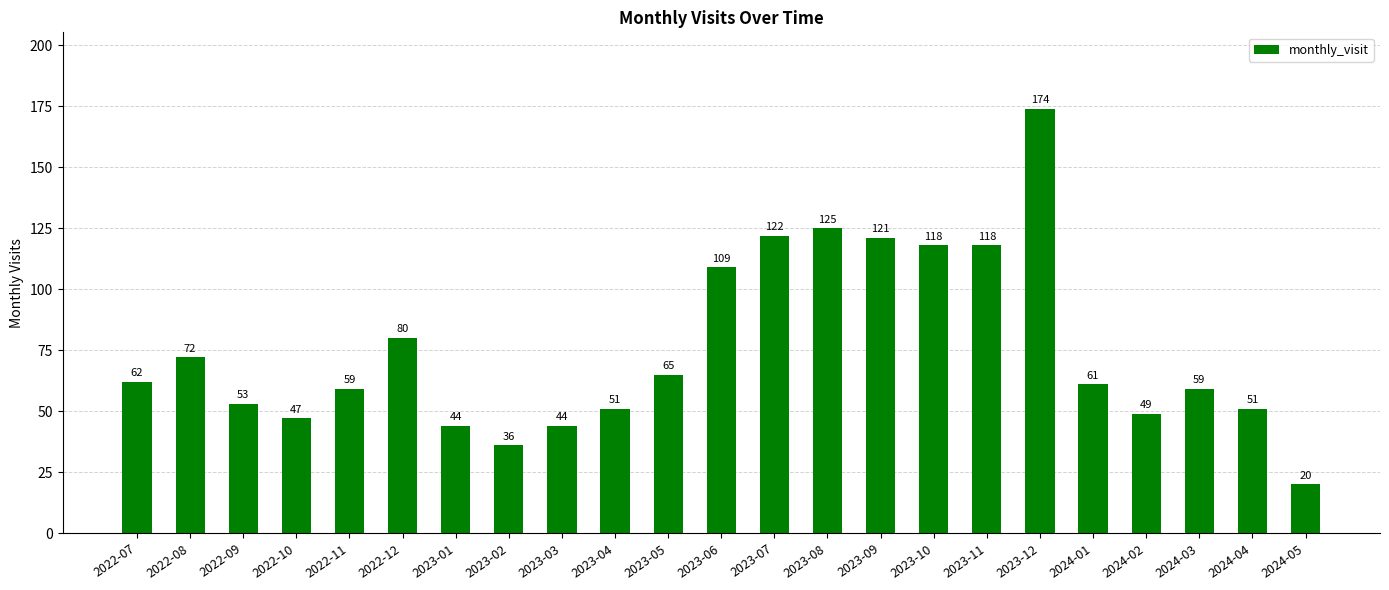

What is the sum of the values at 2023-01 and 2023-10?

162